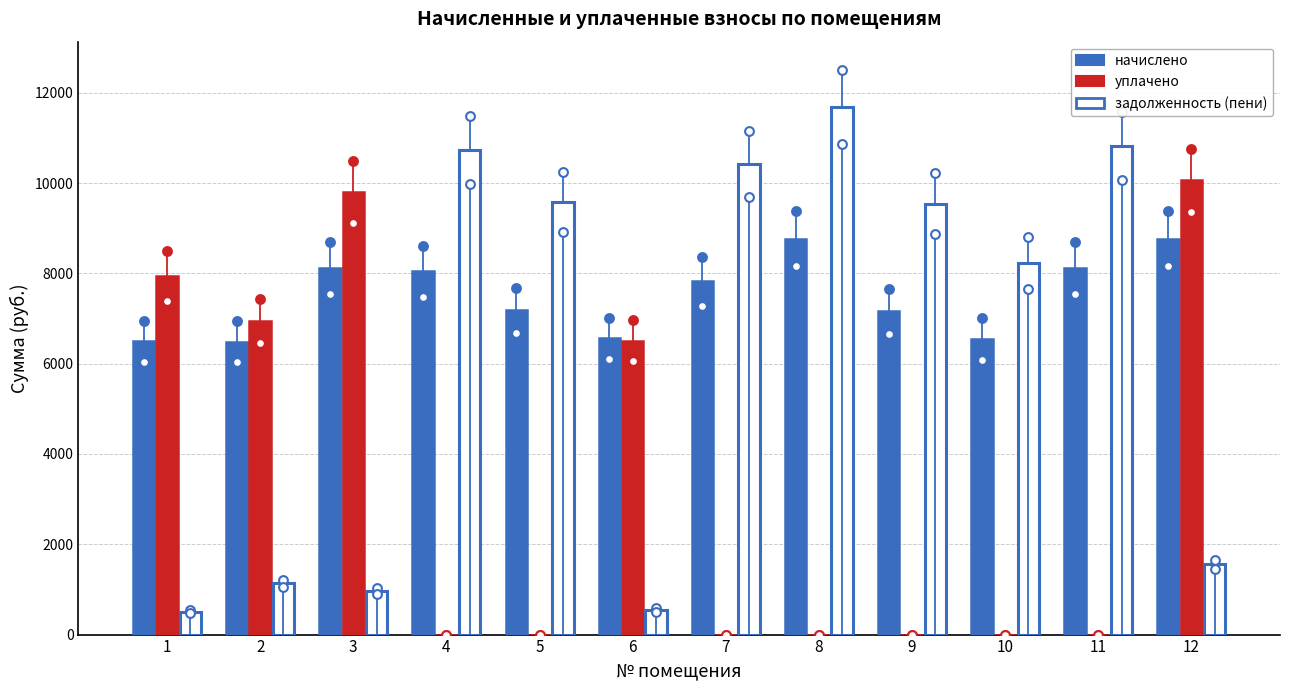

At which category is the sum across all series the highest?

8